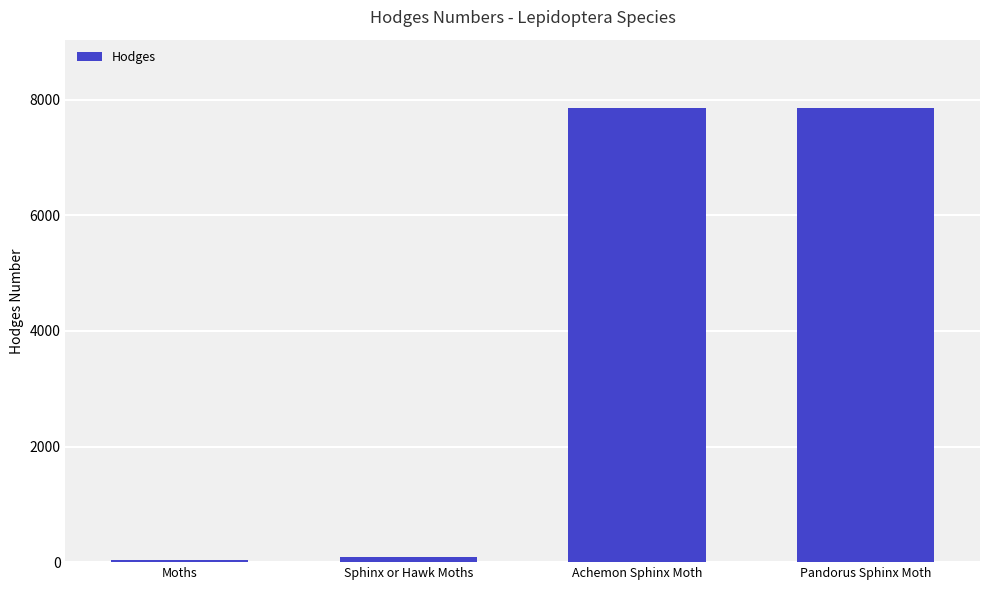

What is the difference between the maximum and minimum values?

7832.0